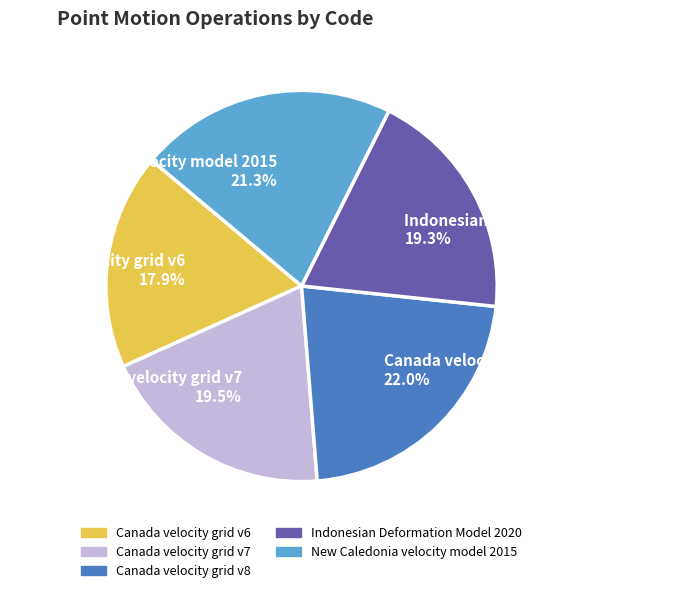

The Indonesian Deformation Model 2020 slice represents 19% of the pie. True or false?

True